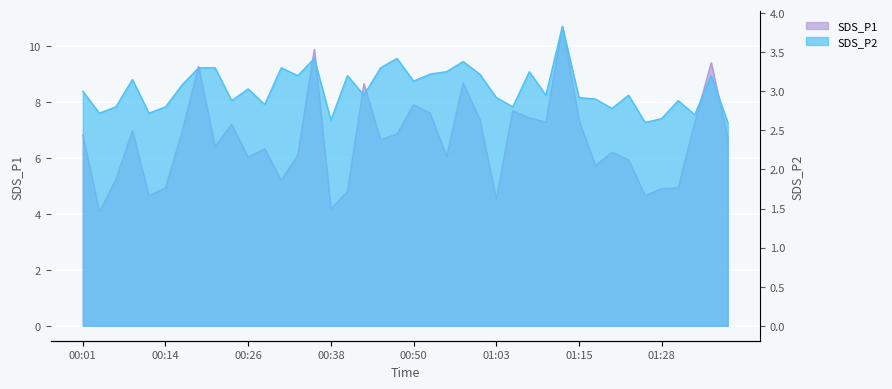

At how many categories does at least one series exceed 7?

15